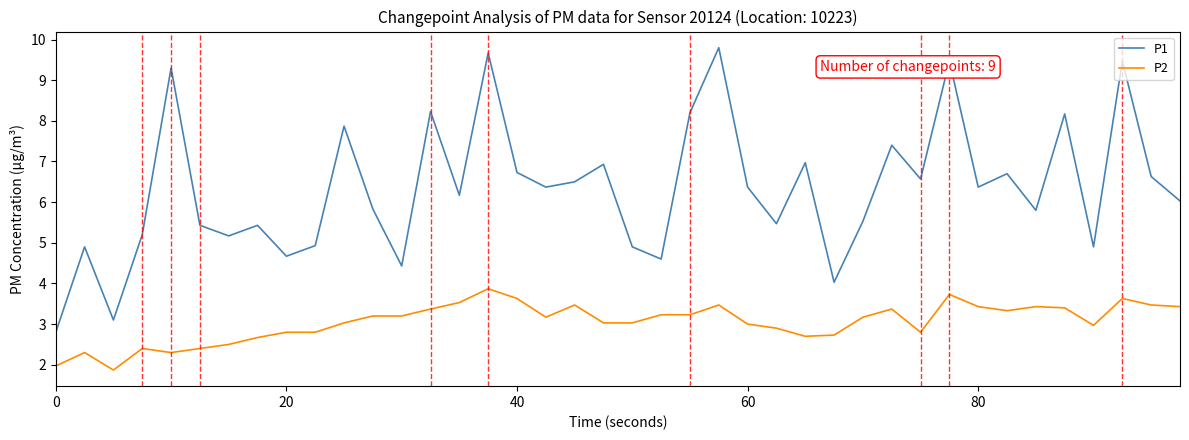

Which series has the largest total across all categories?

P1